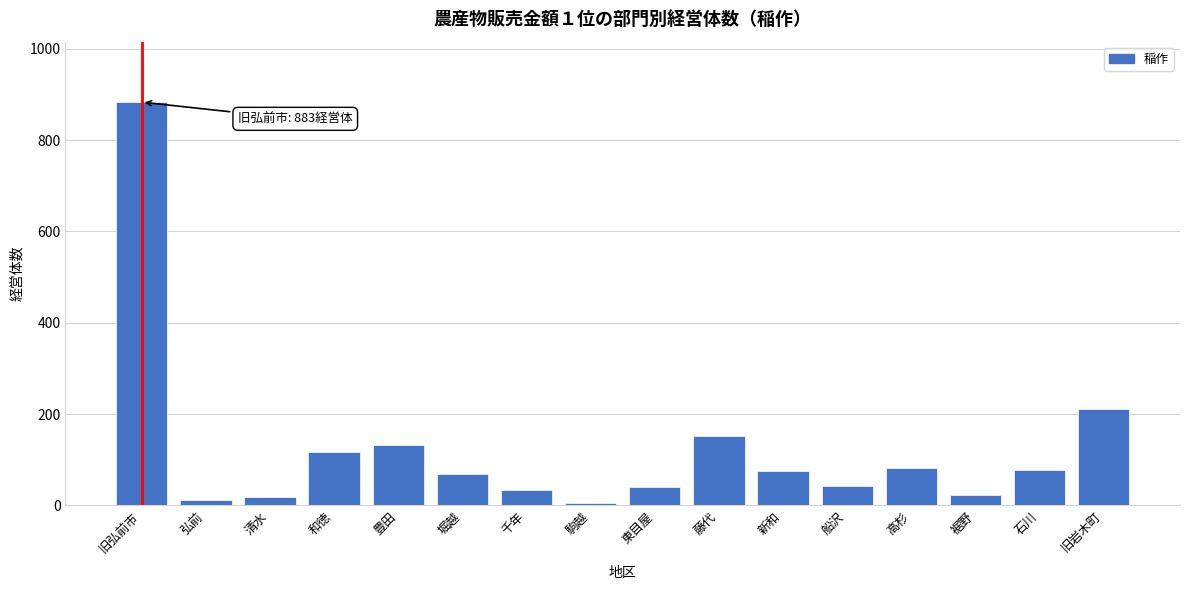

What is the difference between the maximum and minimum values?

878